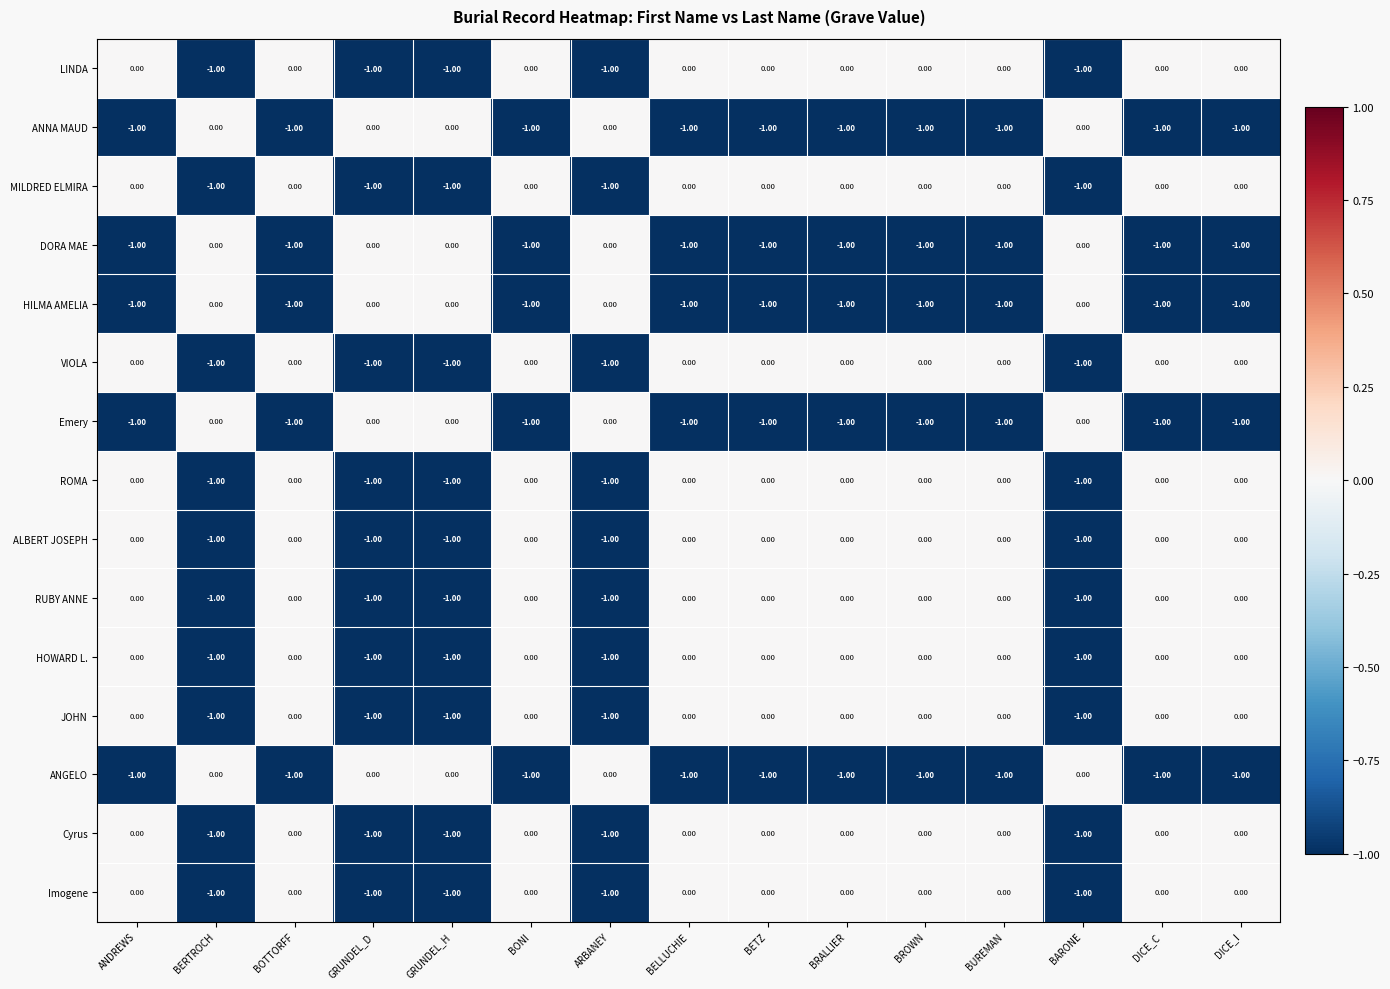

What is the spread (max minus min) of values at BOTTORFF?

1